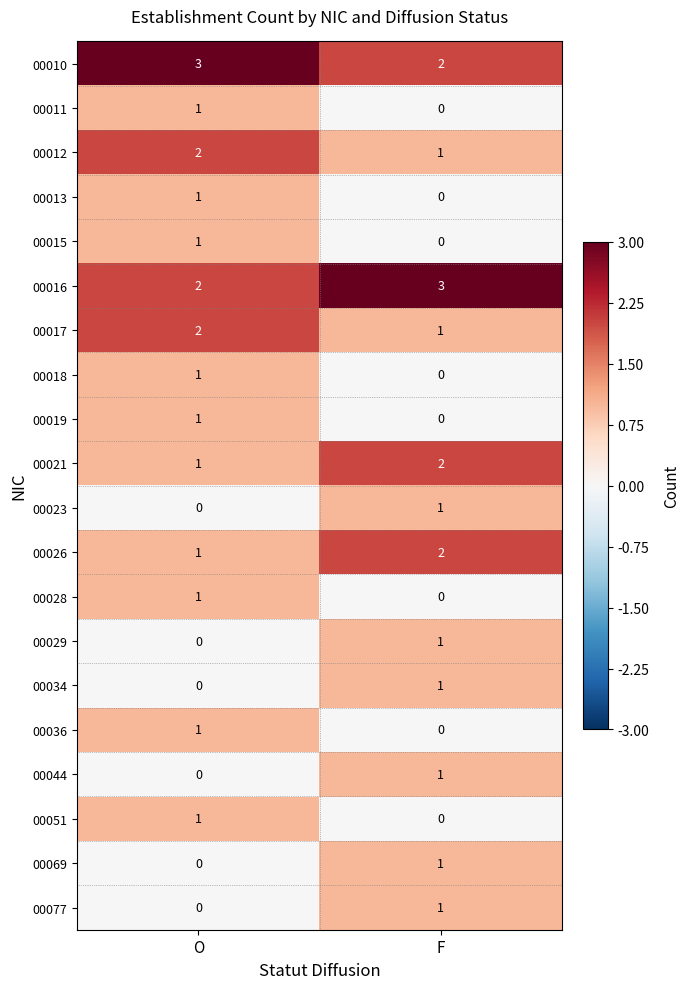

What is the maximum value shown in the chart?

3